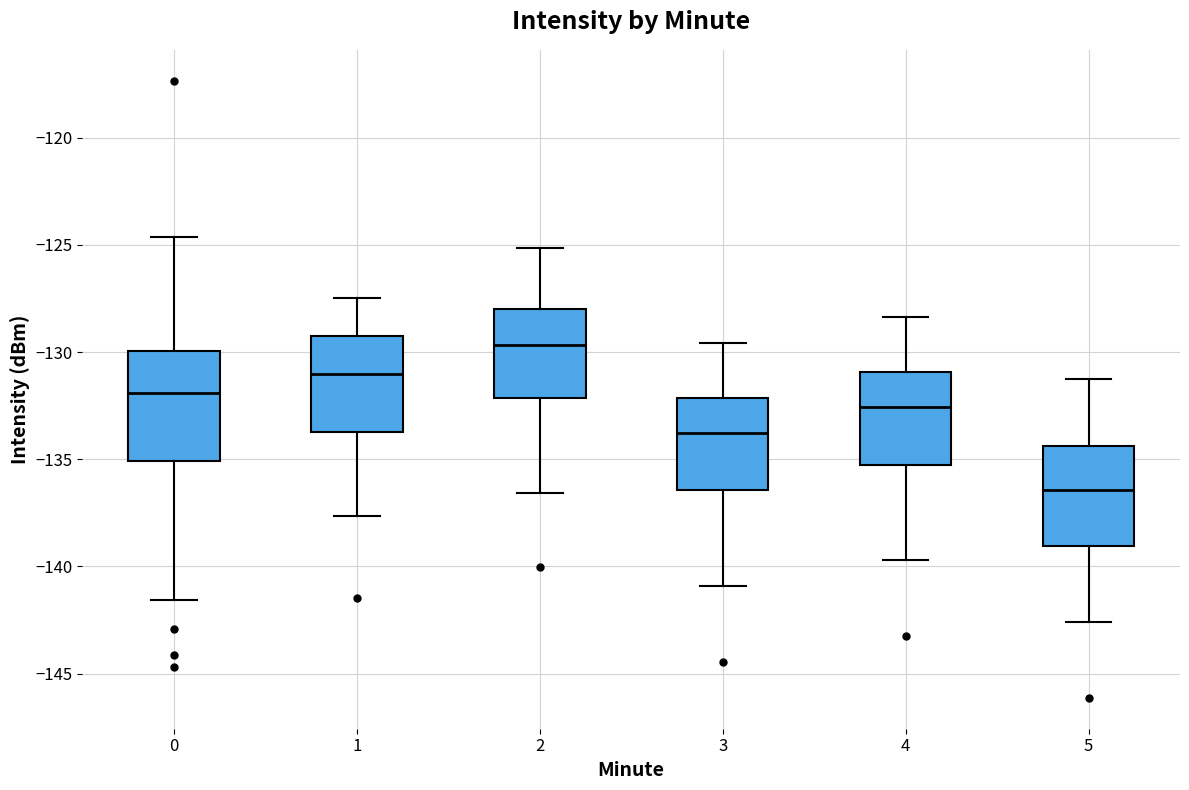

Where does the lower whisker of the box at x = 2 end on the y-axis? The values are not printed on the chart, so give them approximately, as read against the axis.

-136.5